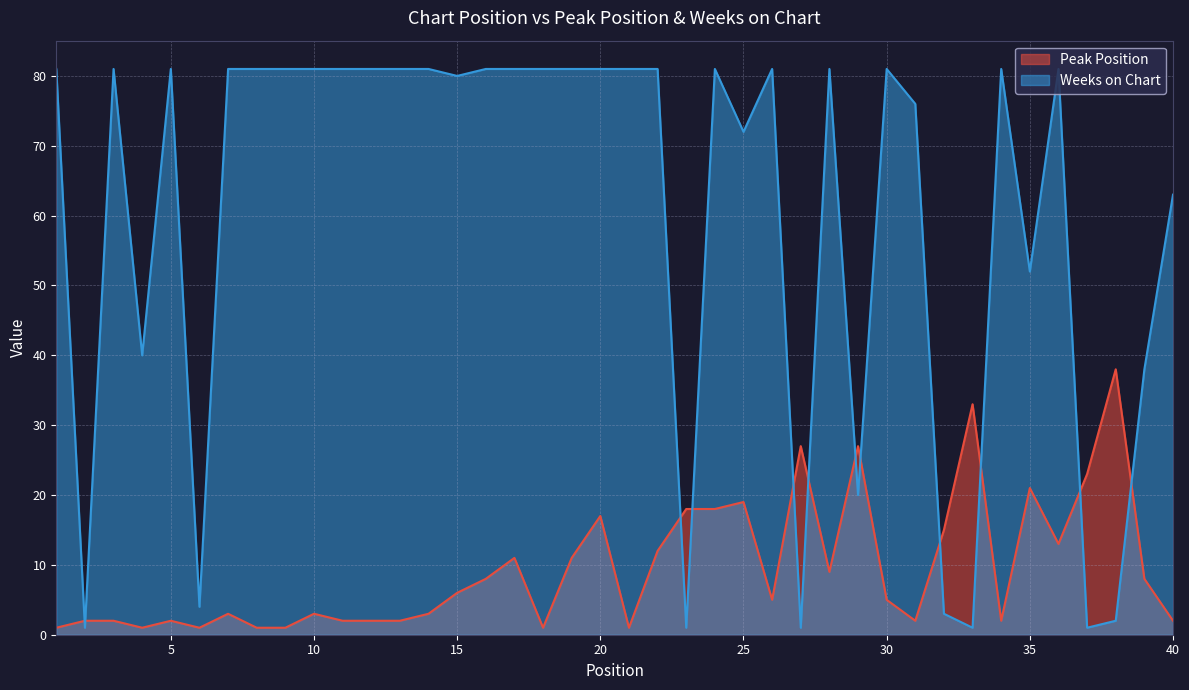

Reading left to right, transcribe all the data shown in this chart.

Peak Position: 1=1	2=2	3=2	4=1	5=2	6=1	7=3	8=1	9=1	10=3	11=2	12=2	13=2	14=3	15=6	16=8	17=11	18=1	19=11	20=17	21=1	22=12	23=18	24=18	25=19	26=5	27=27	28=9	29=27	30=5	31=2	32=15	33=33	34=2	35=21	36=13	37=23	38=38	39=8	40=2
Weeks on Chart: 1=81	2=1	3=81	4=40	5=81	6=4	7=81	8=81	9=81	10=81	11=81	12=81	13=81	14=81	15=80	16=81	17=81	18=81	19=81	20=81	21=81	22=81	23=1	24=81	25=72	26=81	27=1	28=81	29=20	30=81	31=76	32=3	33=1	34=81	35=52	36=81	37=1	38=2	39=38	40=63